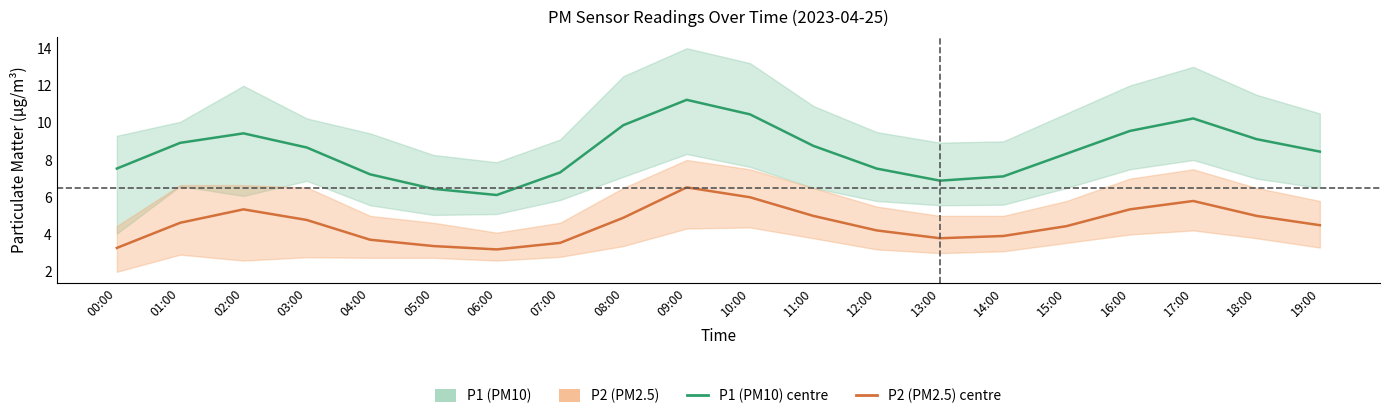

Where is the first local minimum for P1 (PM10)?

06:00